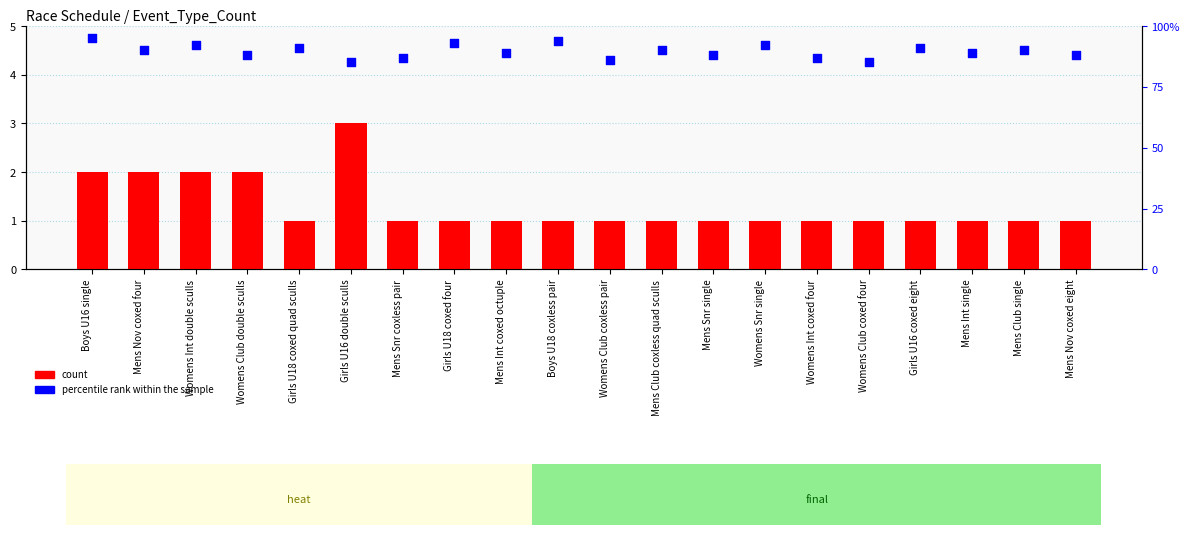

What are all the series names shown in the legend?

count, percentile rank within the sample